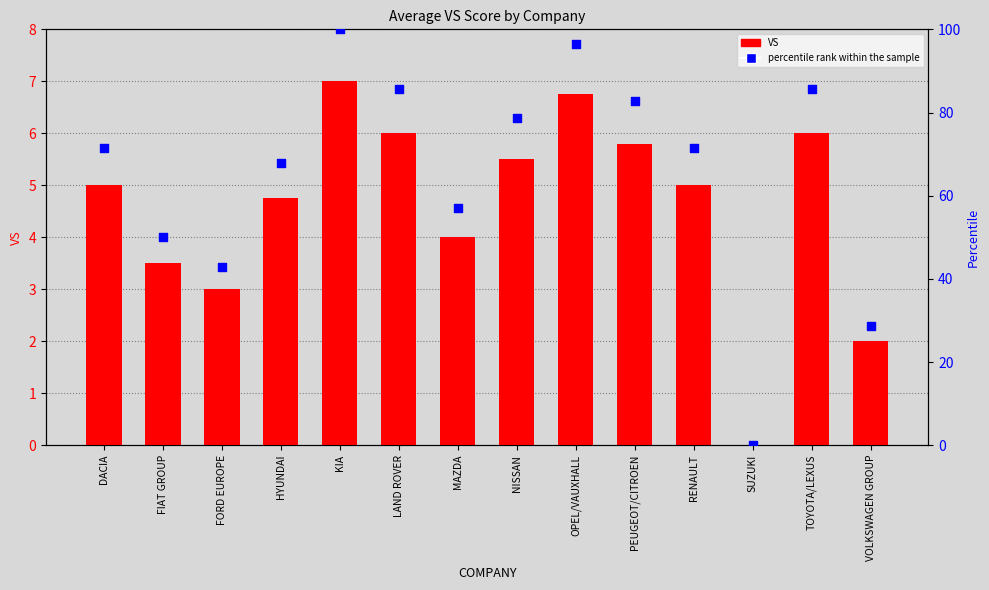

Is the value of VS at TOYOTA/LEXUS greater than the value of percentile rank within the sample at PEUGEOT/CITROEN?

No